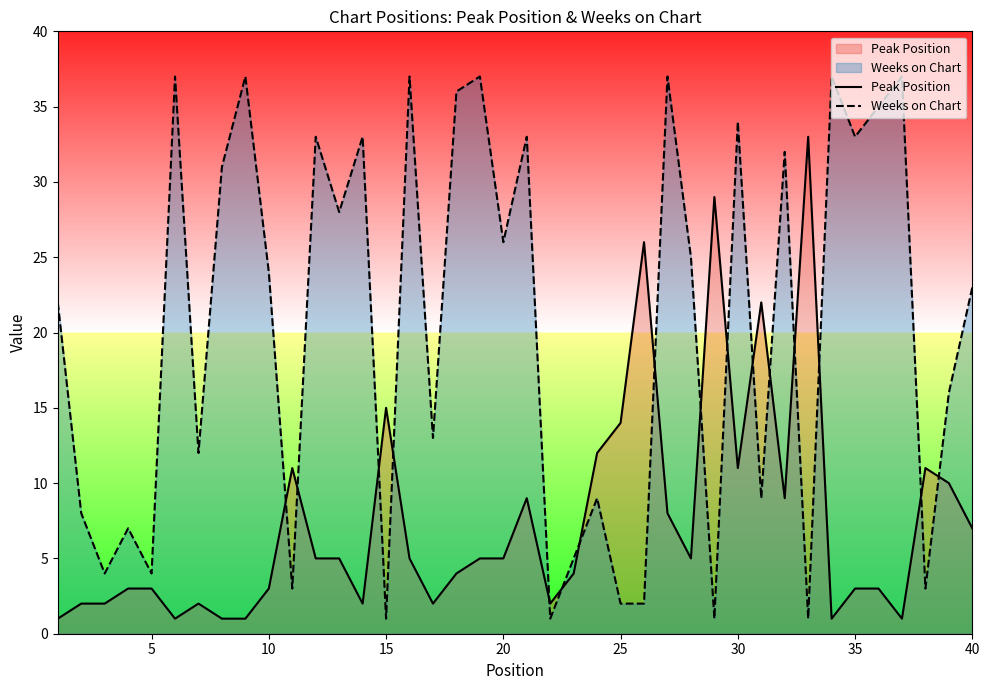

What is the difference between the second highest and minimum values in the Peak Position series?

28